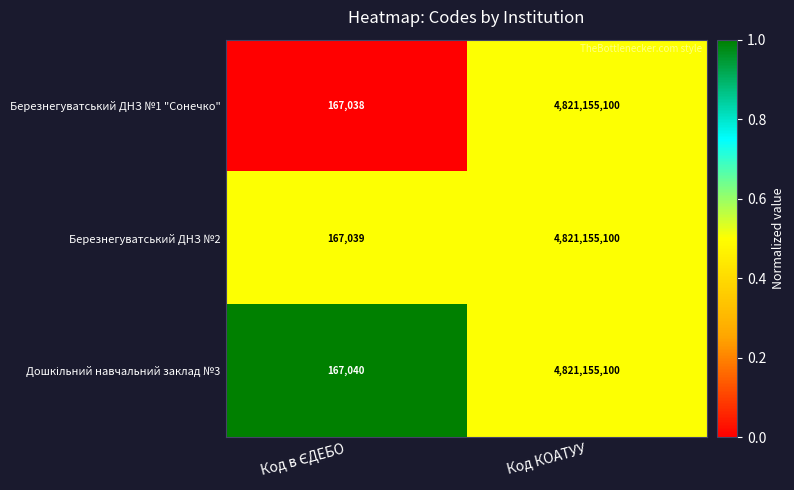

Read the Березнегуватський ДНЗ №2 value at Код КОАТУУ, to the nearest 50.

4821155100